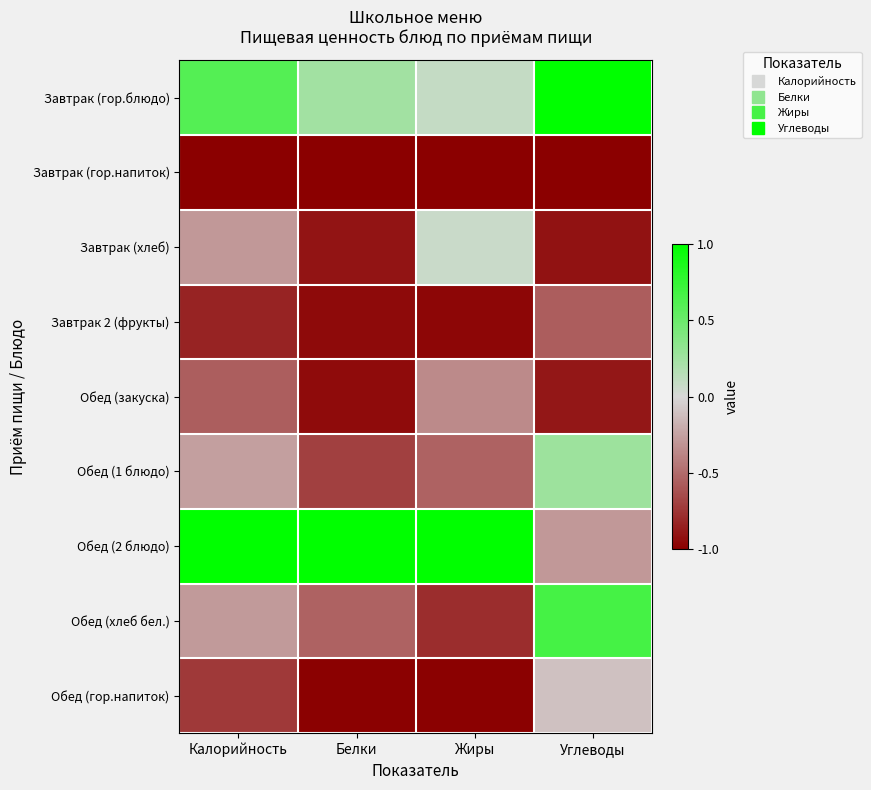

Reading left to right, extract all data points from this chart.

Завтрак (гор.блюдо): Калорийность=0.6	Белки=0.2	Жиры=0.1	Углеводы=1.0
Завтрак (гор.напиток): Калорийность=-1.0	Белки=-1.0	Жиры=-1.0	Углеводы=-1.0
Завтрак (хлеб): Калорийность=-0.3	Белки=-0.9	Жиры=0.1	Углеводы=-0.9
Завтрак 2 (фрукты): Калорийность=-0.8	Белки=-1.0	Жиры=-1.0	Углеводы=-0.6
Обед (закуска): Калорийность=-0.6	Белки=-0.9	Жиры=-0.4	Углеводы=-0.9
Обед (1 блюдо): Калорийность=-0.3	Белки=-0.7	Жиры=-0.5	Углеводы=0.3
Обед (2 блюдо): Калорийность=1.0	Белки=1.0	Жиры=1.0	Углеводы=-0.3
Обед (хлеб бел.): Калорийность=-0.3	Белки=-0.5	Жиры=-0.8	Углеводы=0.7
Обед (гор.напиток): Калорийность=-0.7	Белки=-1.0	Жиры=-1.0	Углеводы=-0.1